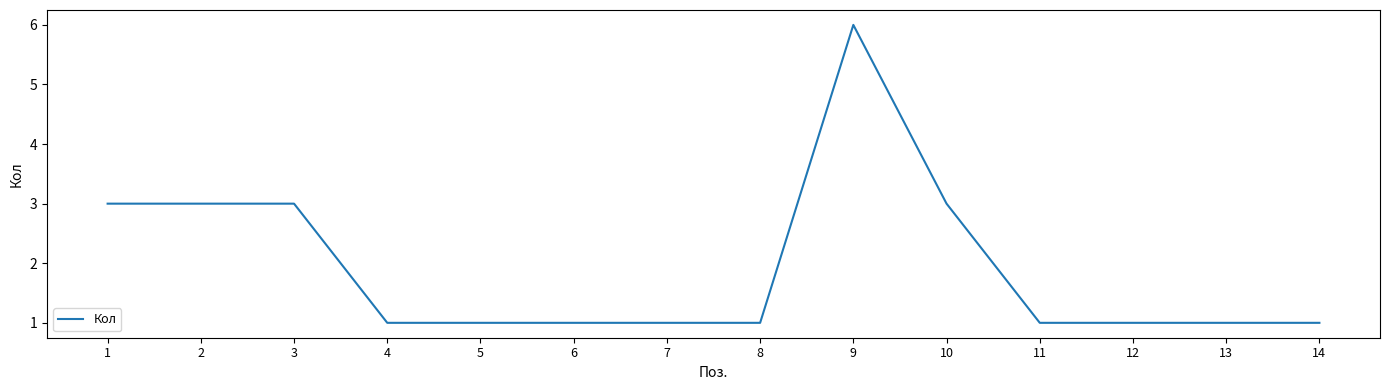

Which label corresponds to the largest value in the chart?

9